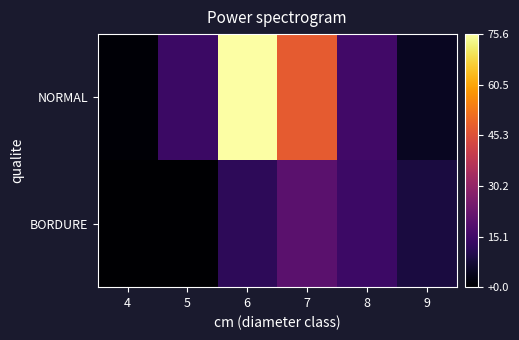

Rank the series by their maximum value, from highest to lowest.

NORMAL, BORDURE